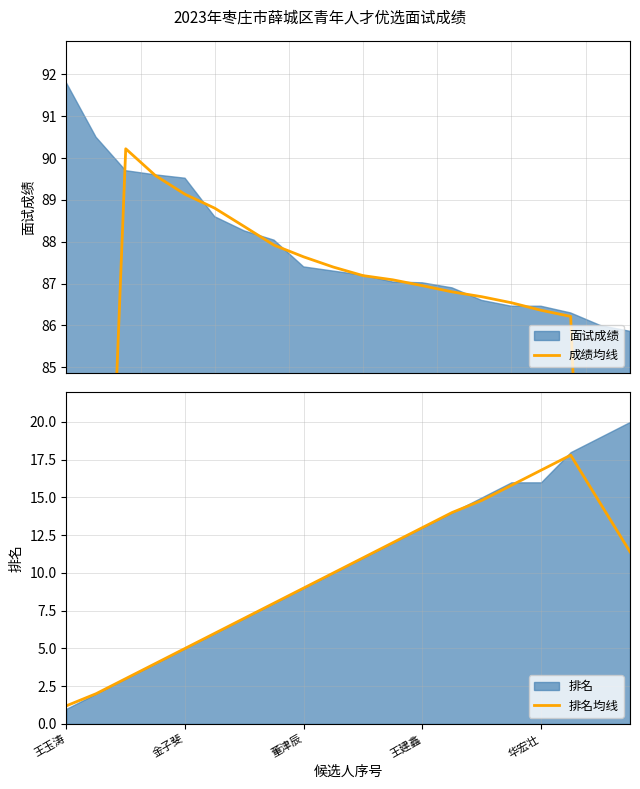

At which category does 排名均线 reach its first local peak?

17